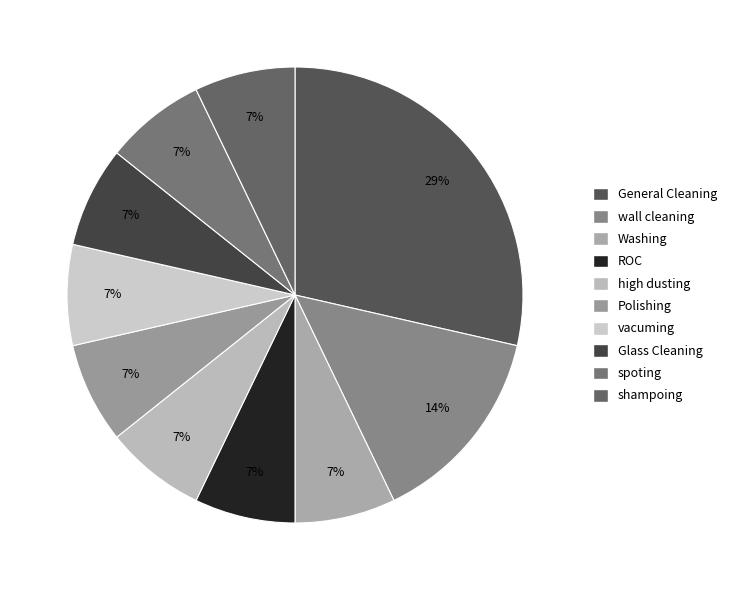

Count the number of slices in the pie.

10